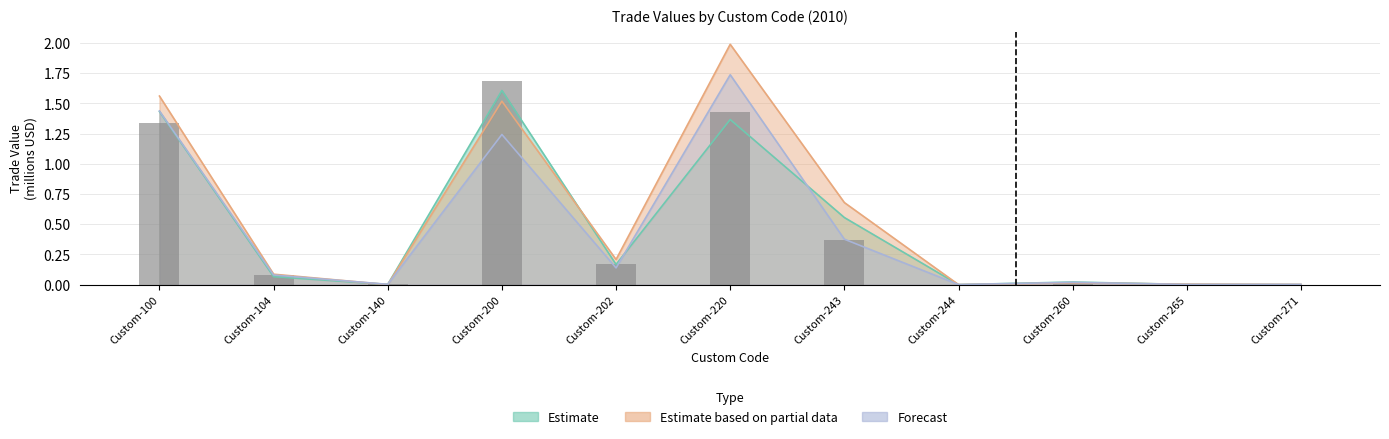

True or false: Value-Jun has a value of 0.0 at Custom-244.

False